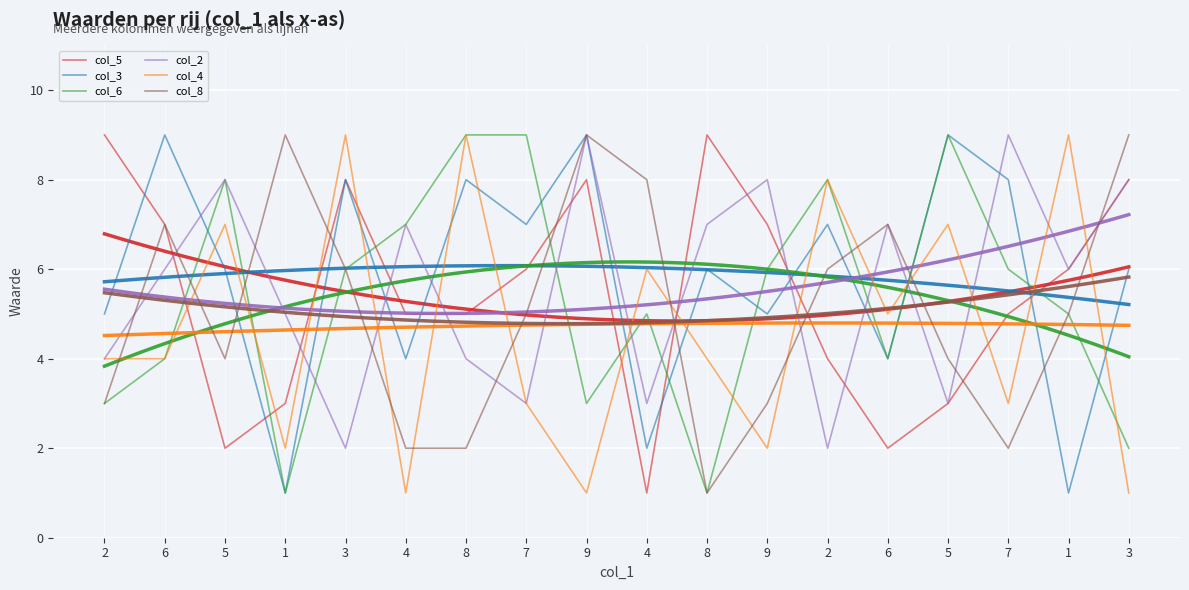

Count the col_5 values in the range 3 to 8.

13